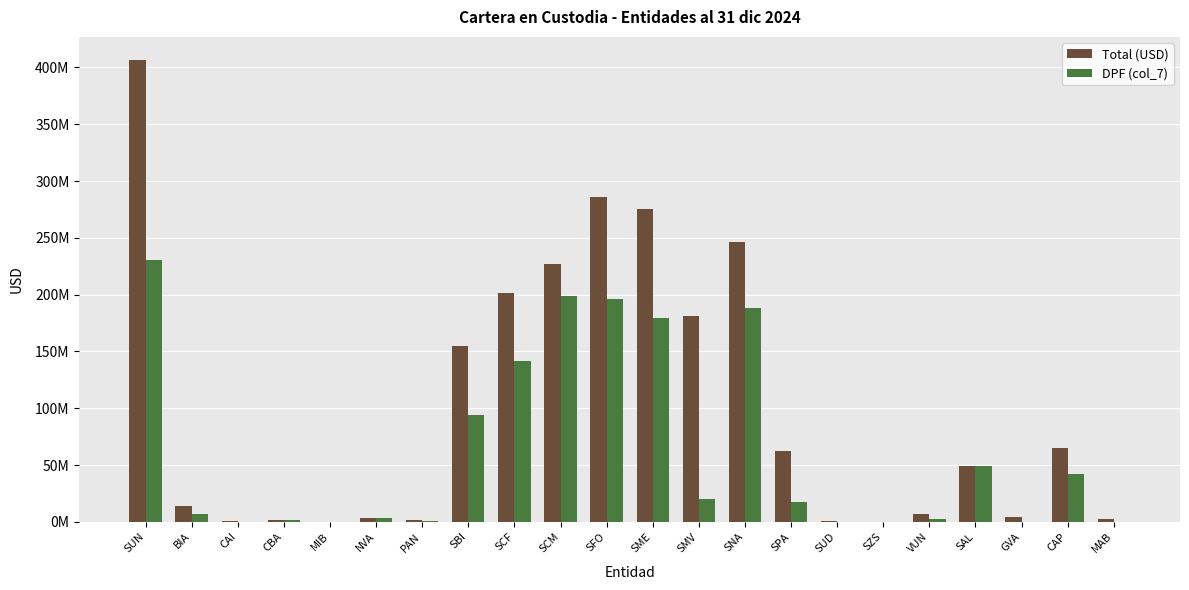

Does the chart contain stacked bars?

No